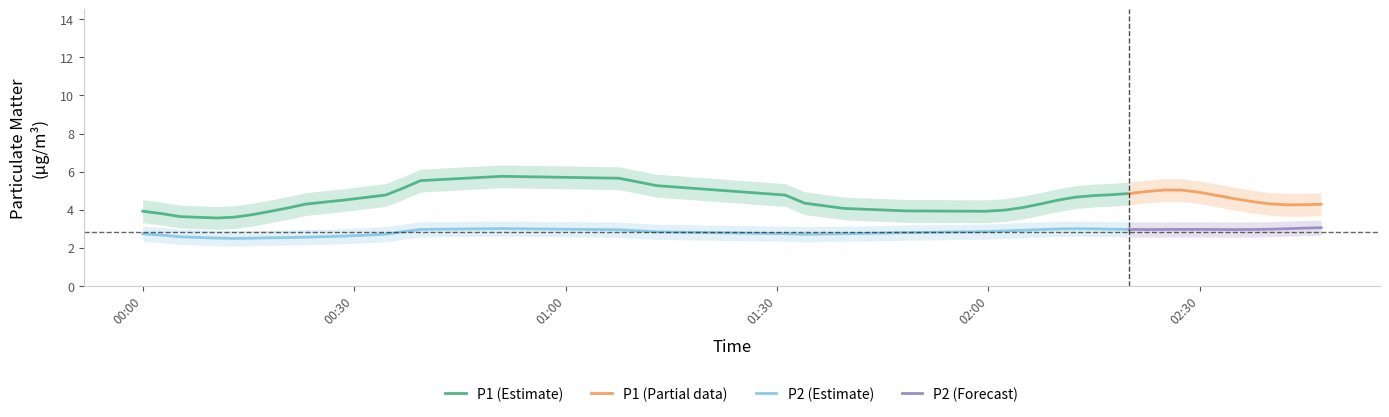

Which series changed the most between 11 and 16?

P1